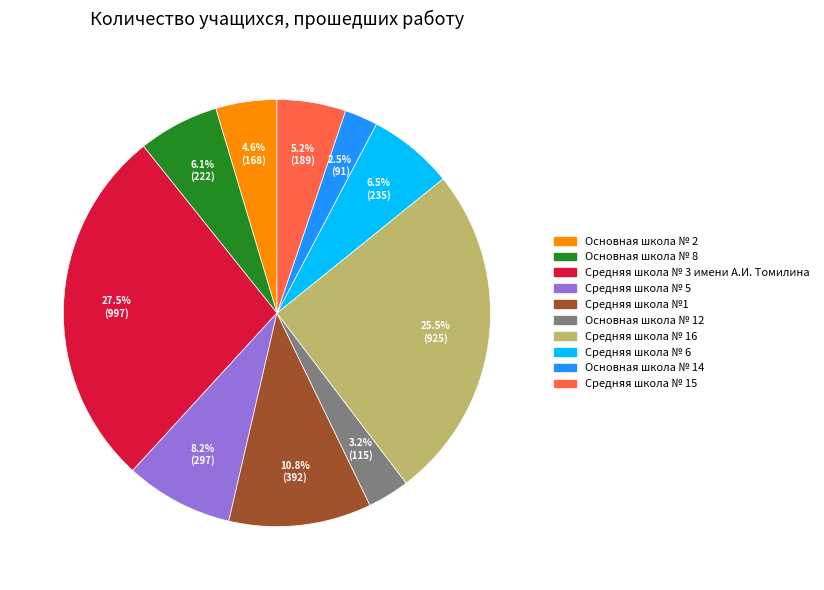

The Средняя школа №1 slice represents 11% of the pie. True or false?

True